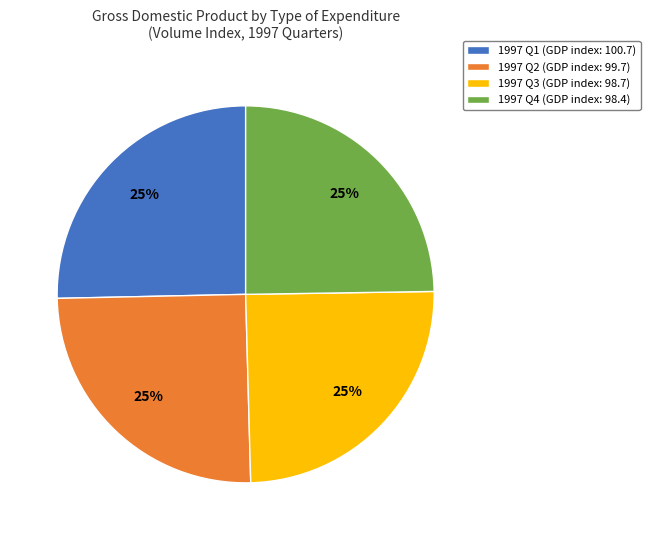

Is 1997 Q1 the majority of the pie?

No